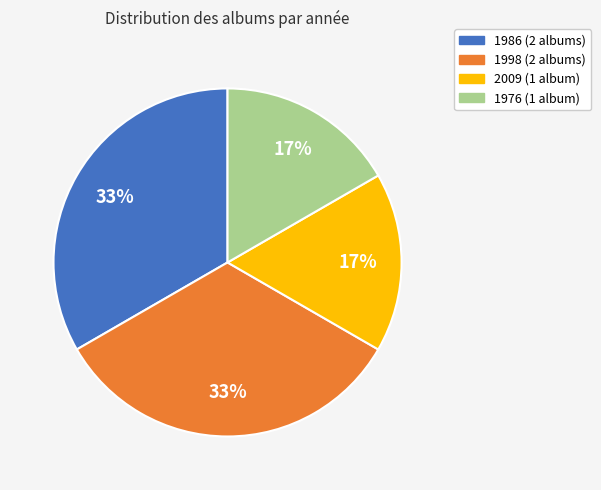

To the nearest percent, what is the average slice percentage?

25%